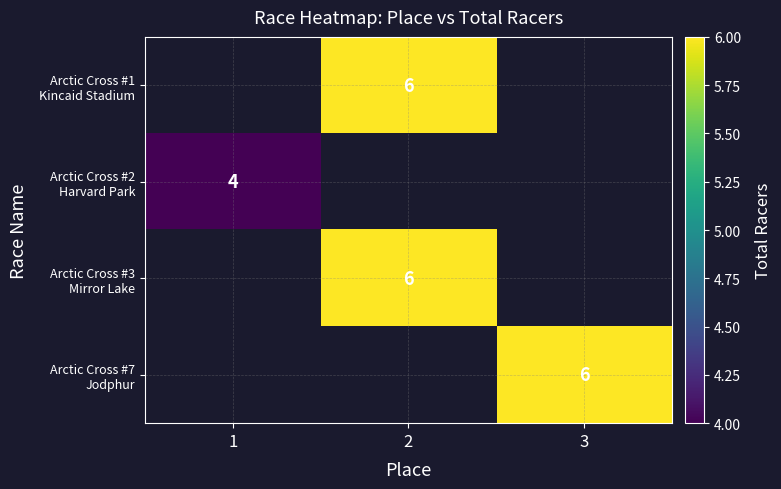

Which label corresponds to the smallest value in the chart?

1